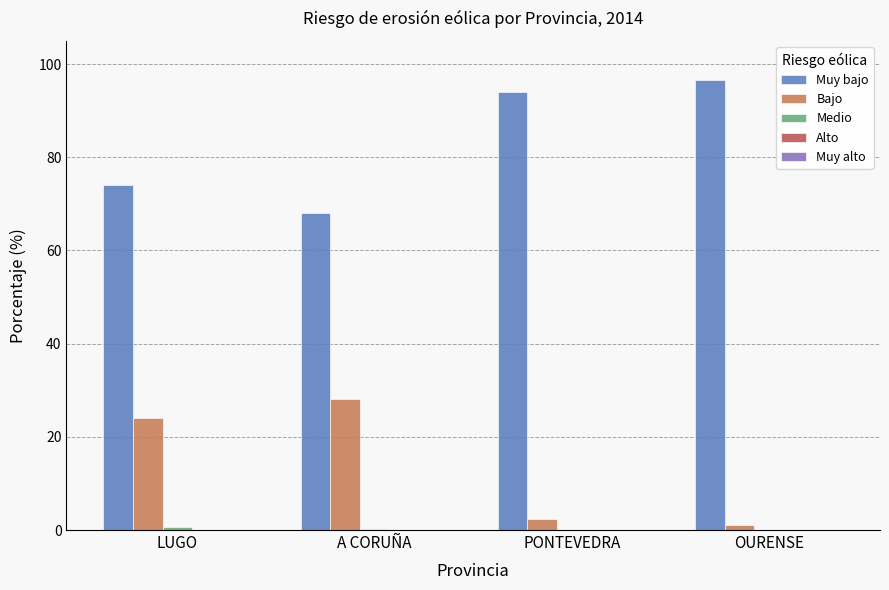

What is the maximum value for Bajo?

28.2